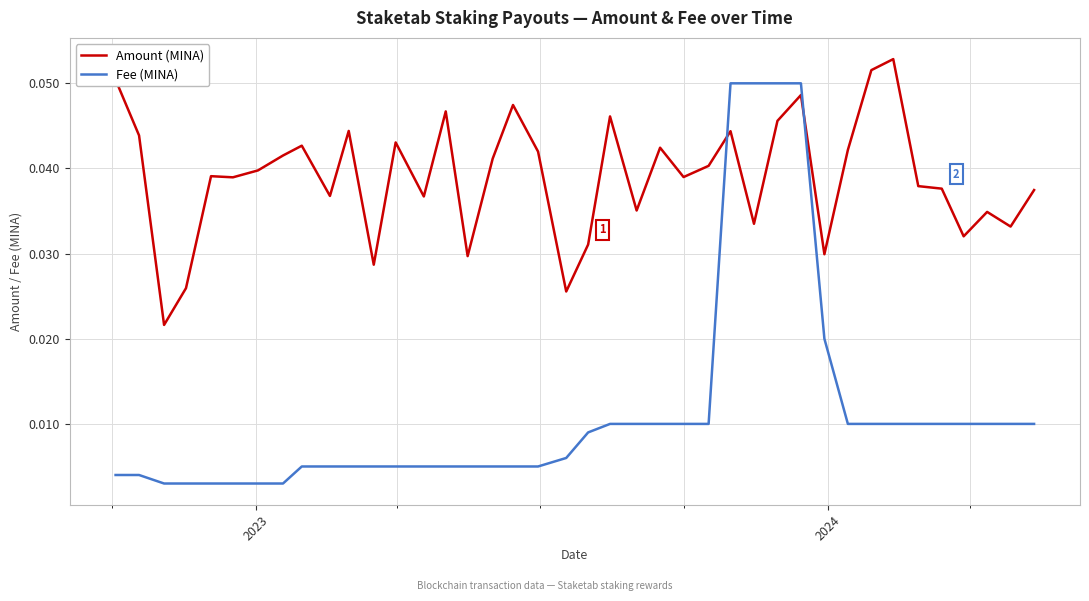

True or false: Amount (MINA) and Fee (MINA) cross at least once.

True